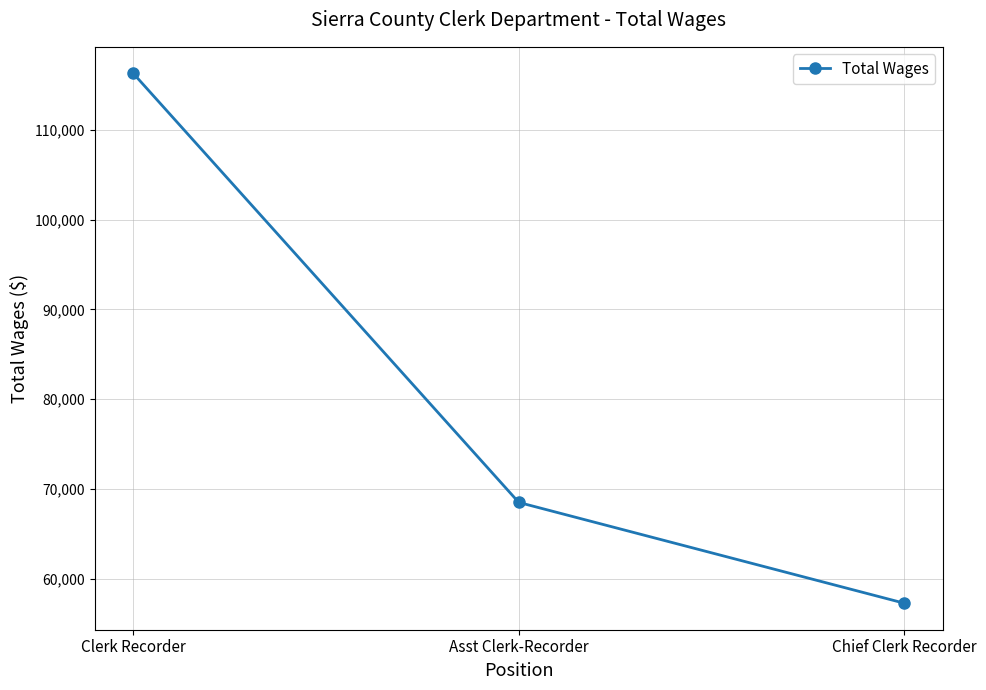

Reading right to left, list all the values displayed in this chart.

57294	68515	116282